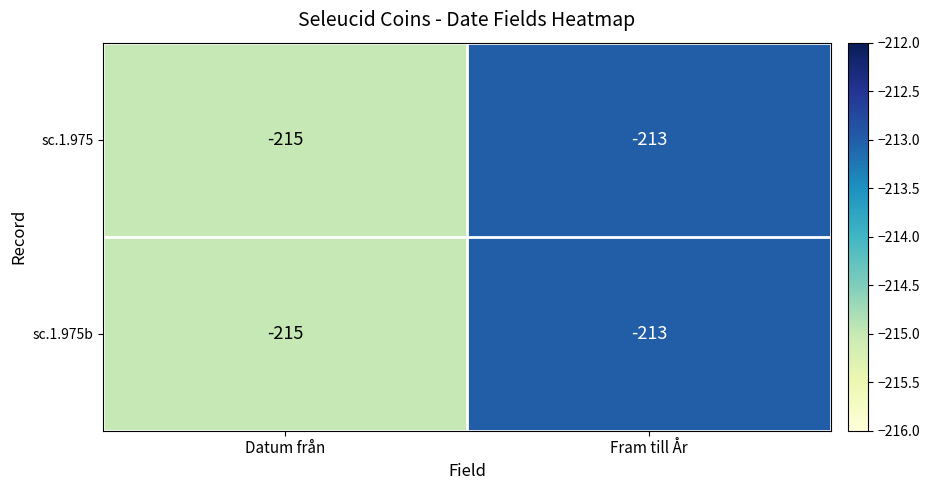

True or false: sc.1.975 has a value of -110 at Fram till År.

False